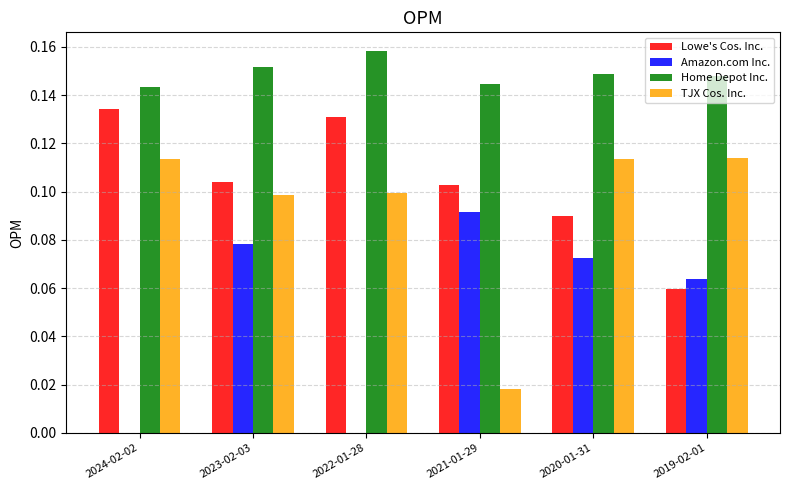

Which label corresponds to the largest value in the chart?

2022-01-28